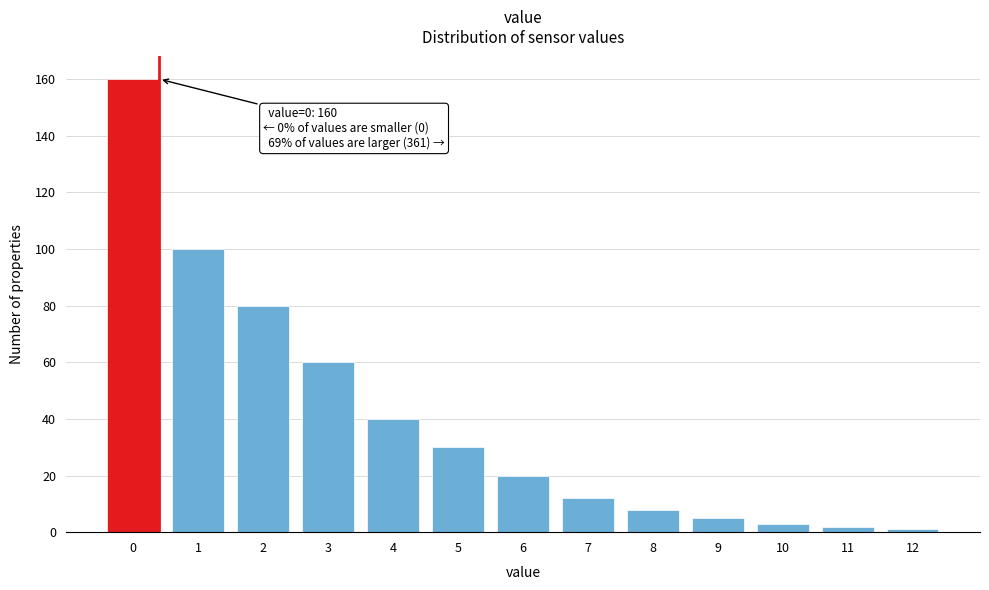

Reading left to right, transcribe all the data shown in this chart.

160	100	80	60	40	30	20	12	8	5	3	2	1